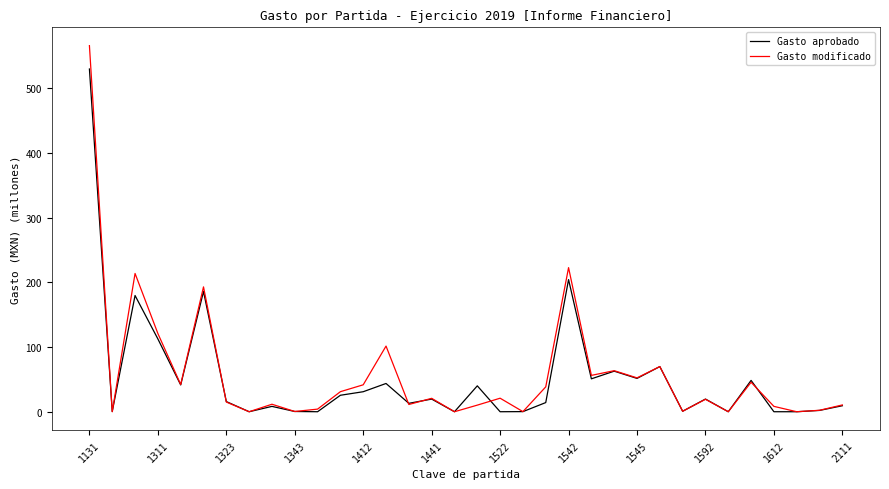

Which series has the widest spread of values?

Gasto modificado